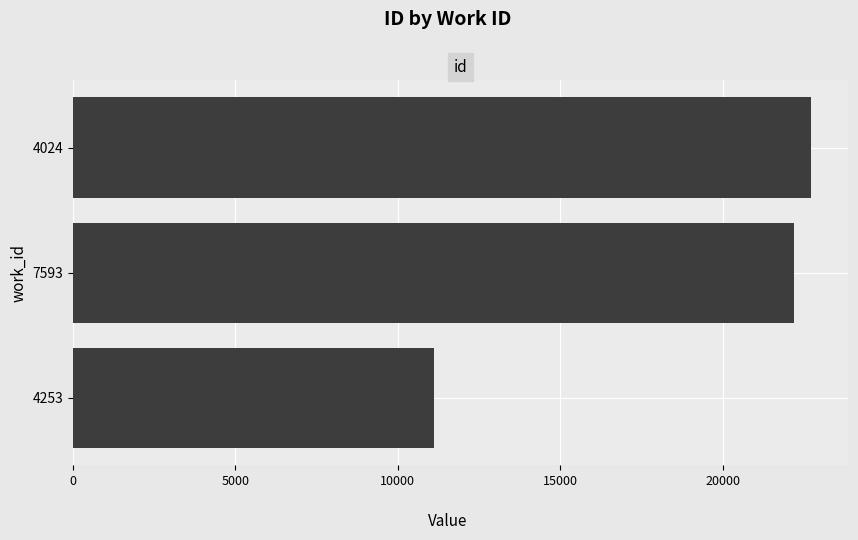

What is the sum of the values at 7593 and 4024?

44928